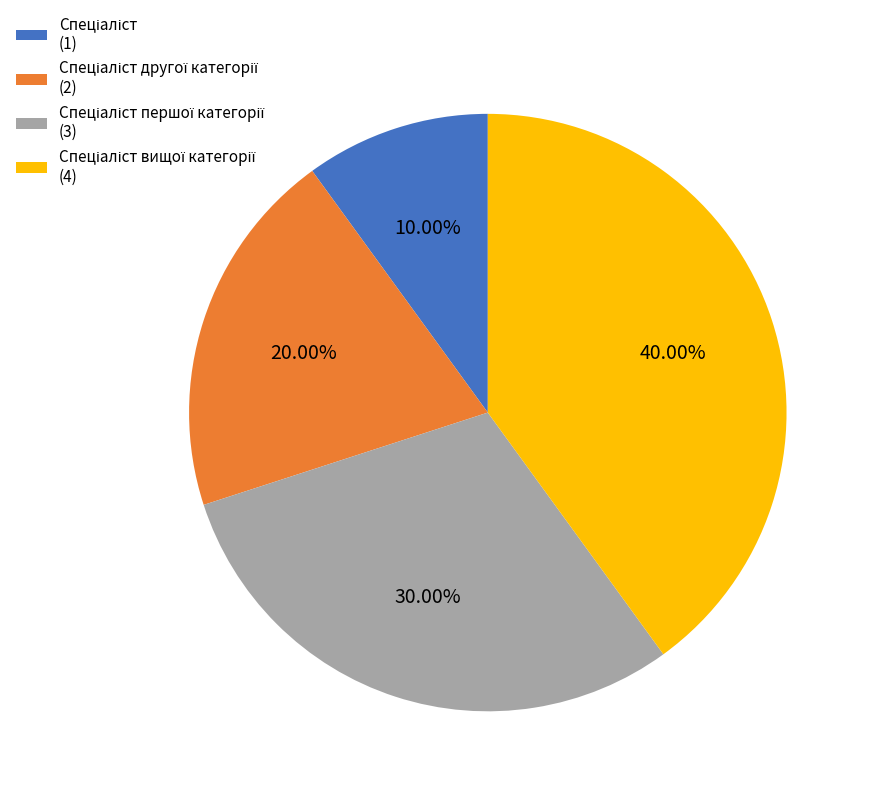

Is there any slice that represents more than half of the pie?

No